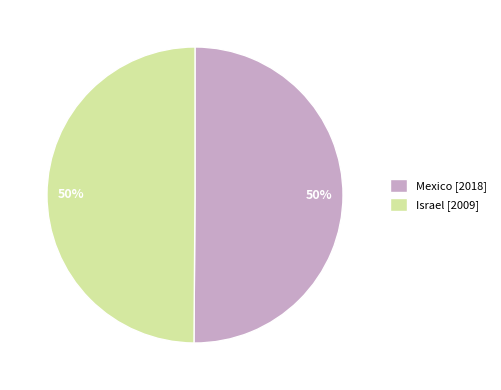

To the nearest percent, what is the combined percentage of Mexico and Israel?

100%